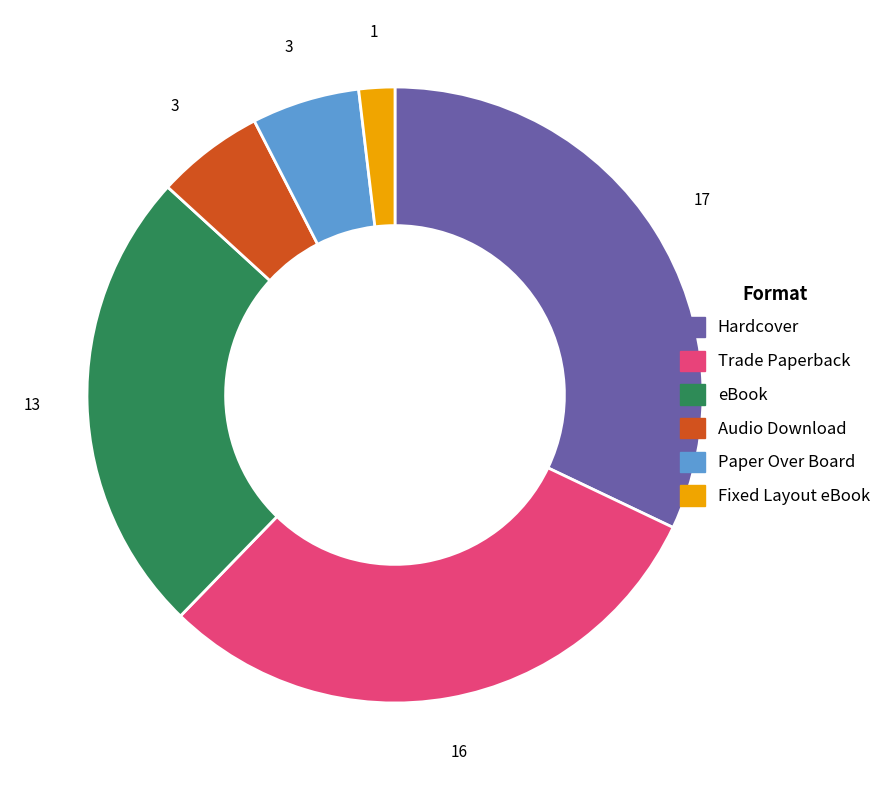

Which slice is the largest?

Hardcover